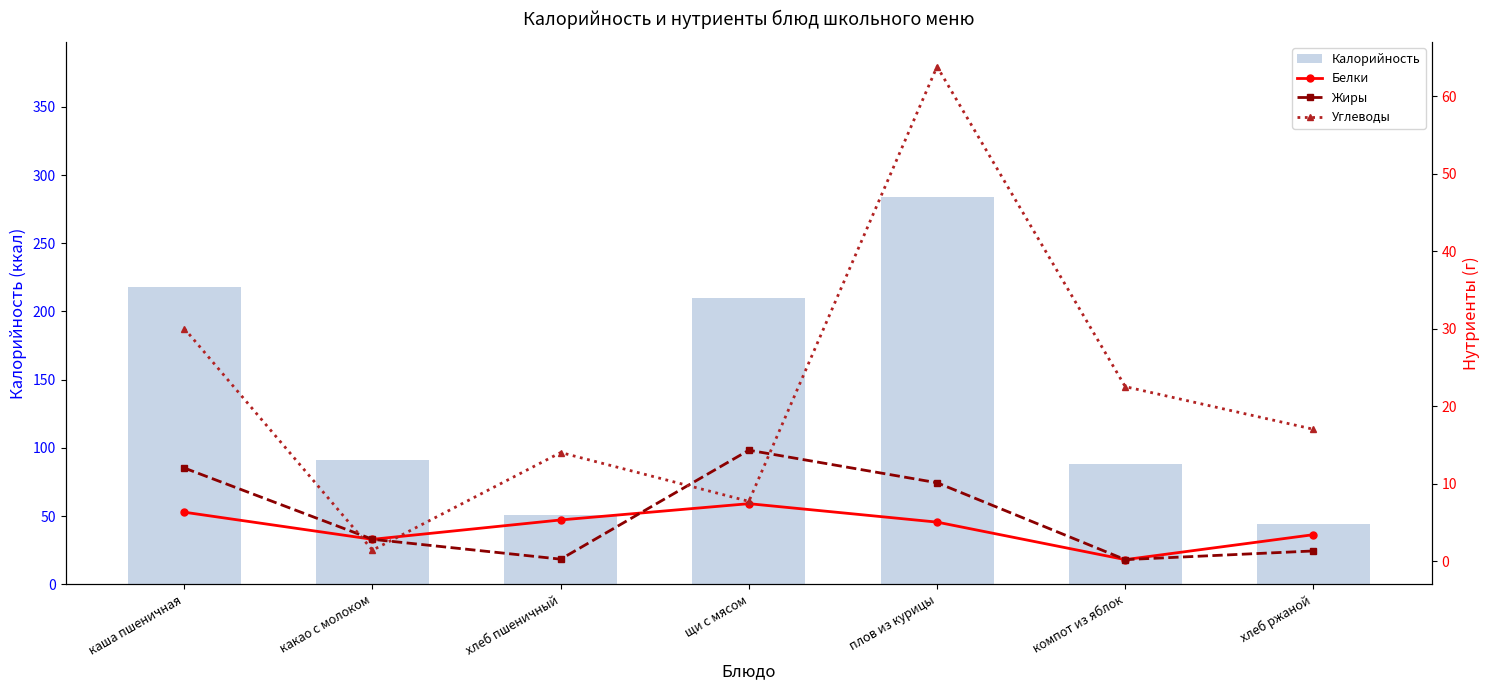

Which series has the largest total across all categories?

Калорийность